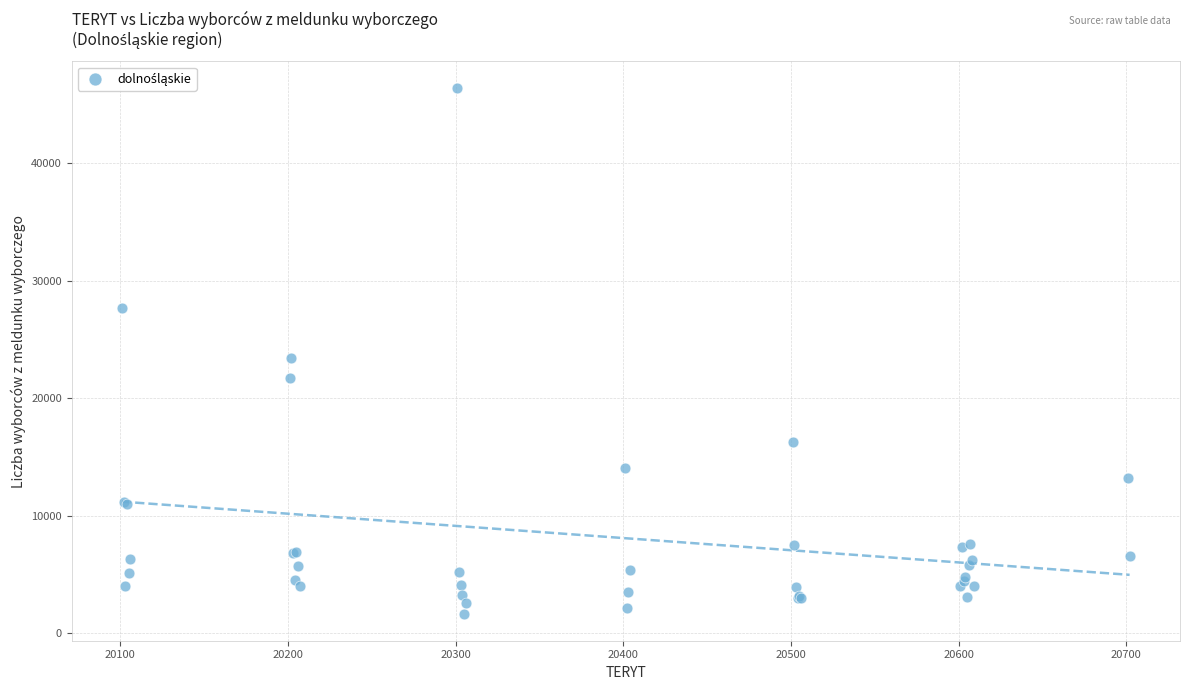

What Y value in the scatter plot is closest to 24023?

23444